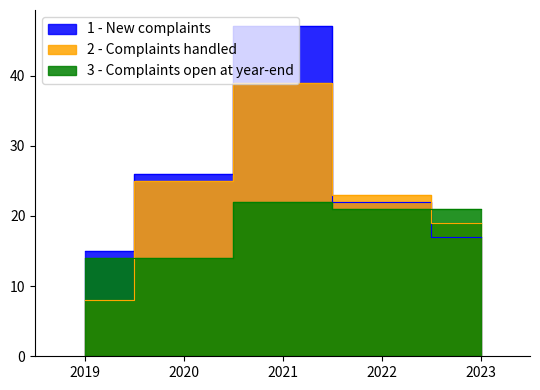

True or false: 2 - Complaints handled has a value of 62 at 2021.

False